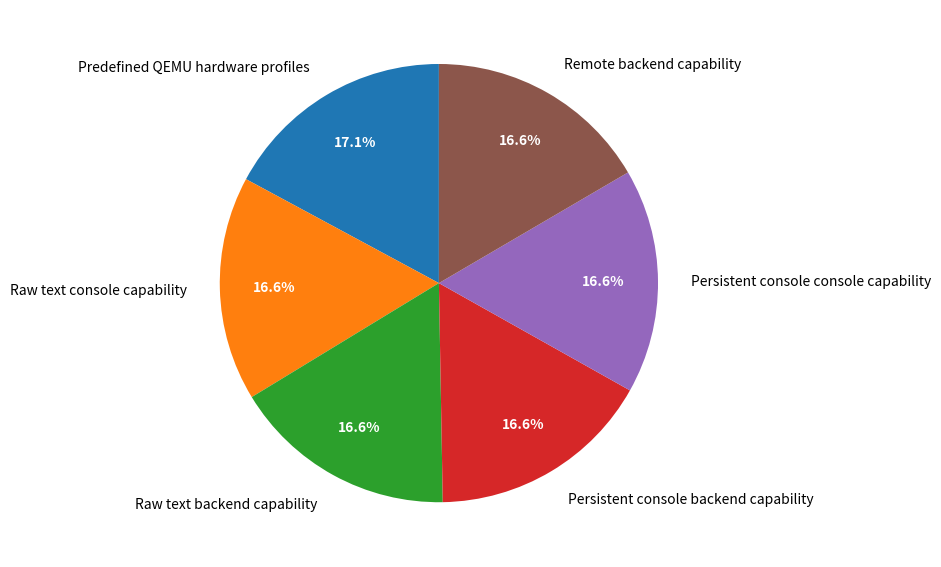

How many slices are in this pie chart?

6